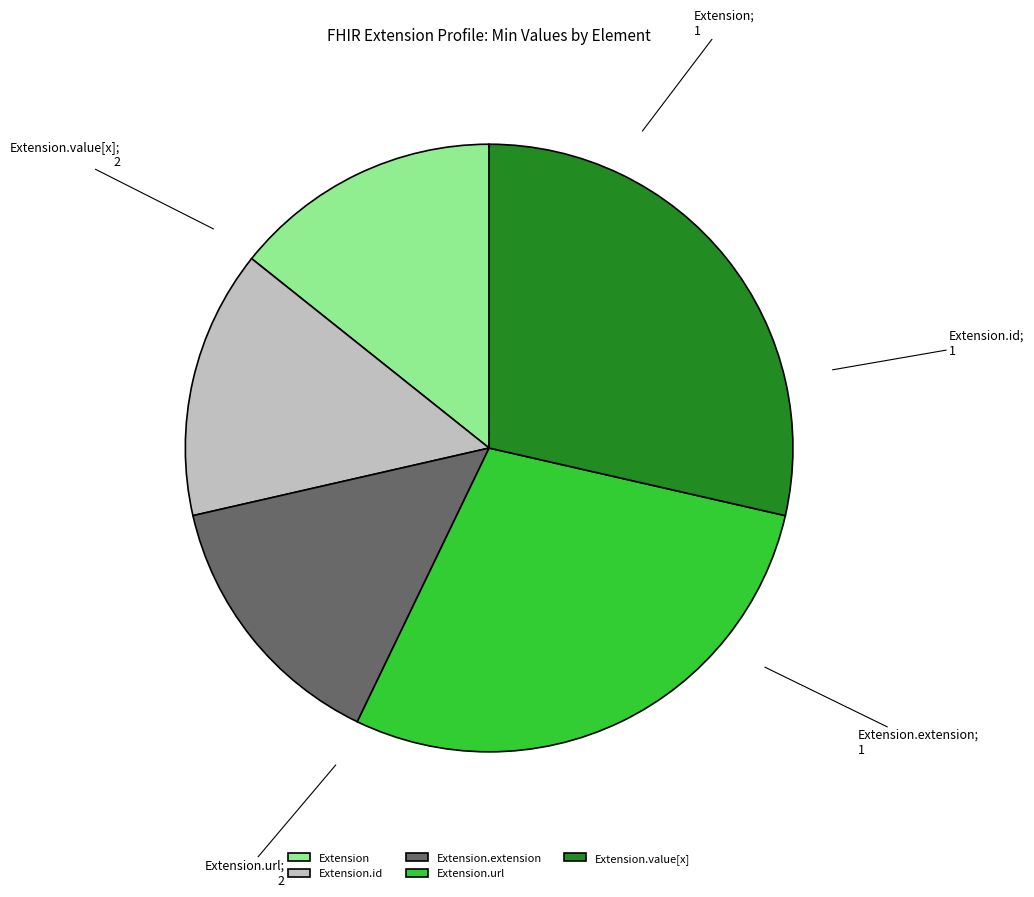

True or false: Extension.value[x] accounts for 45% of the total.

False